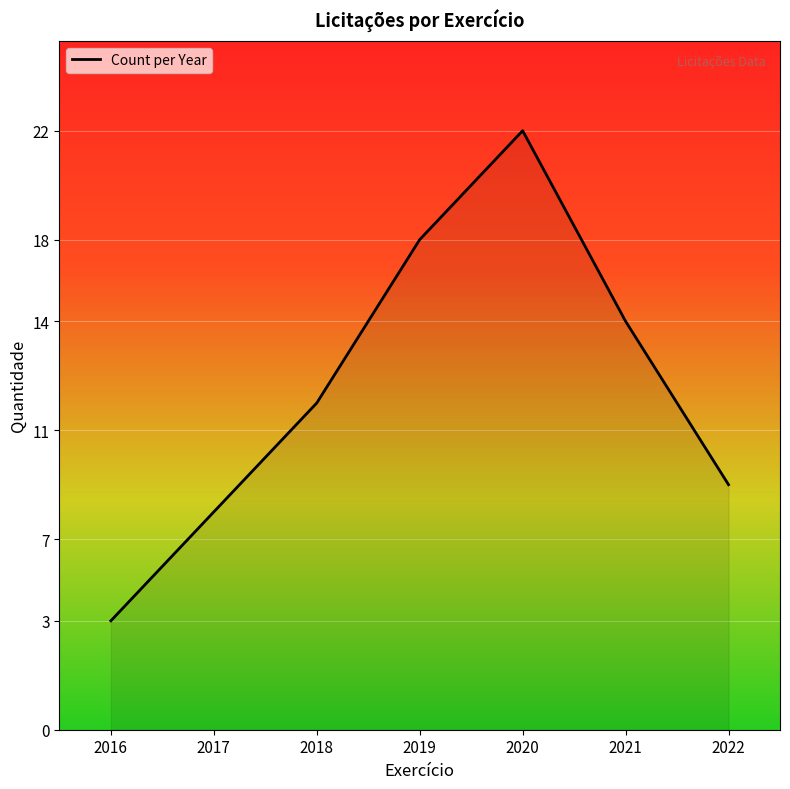

Is it true that the value at 2022 is 12?

False